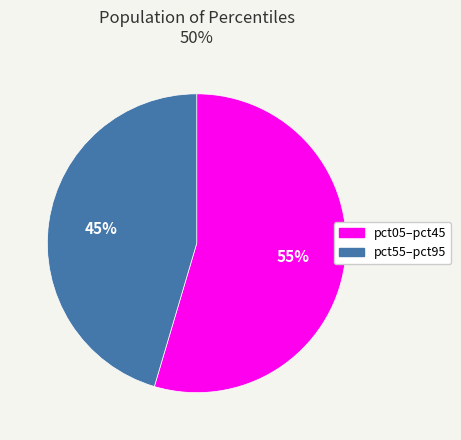

Is there a majority slice in this chart?

Yes